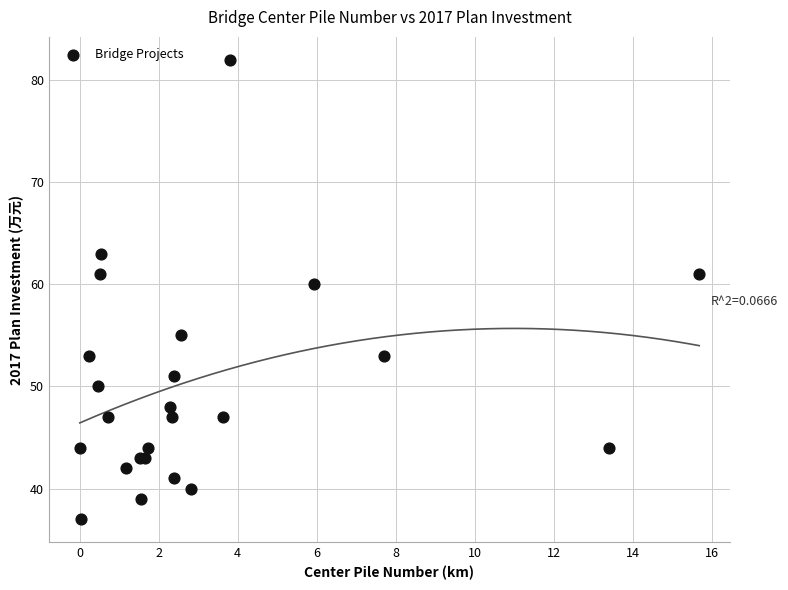

What Y value in the scatter plot is closest to 59?

60